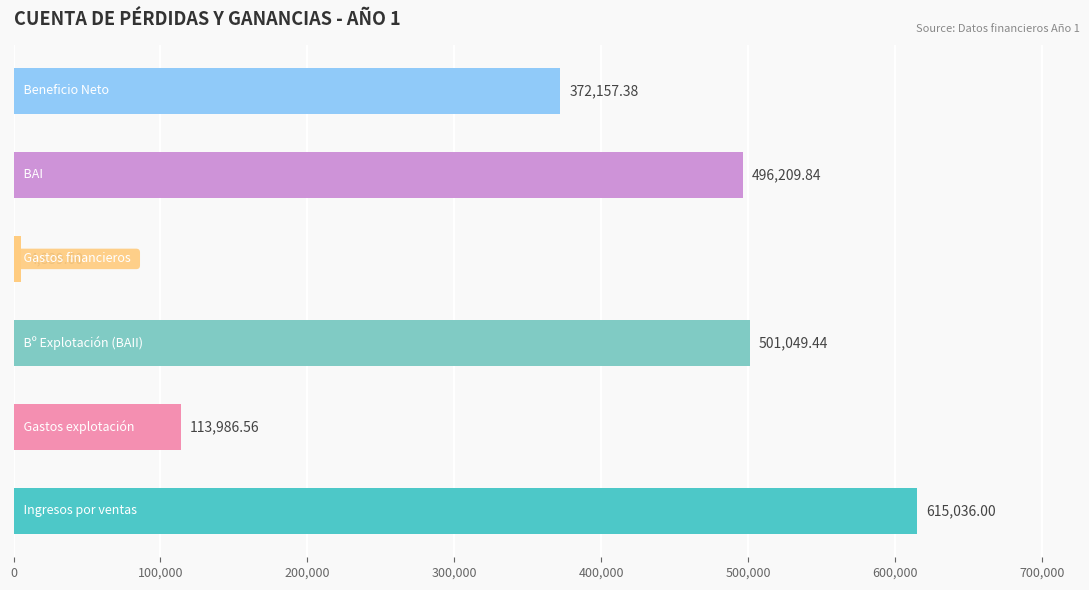

What is the difference between the second highest and second lowest values?

387062.9